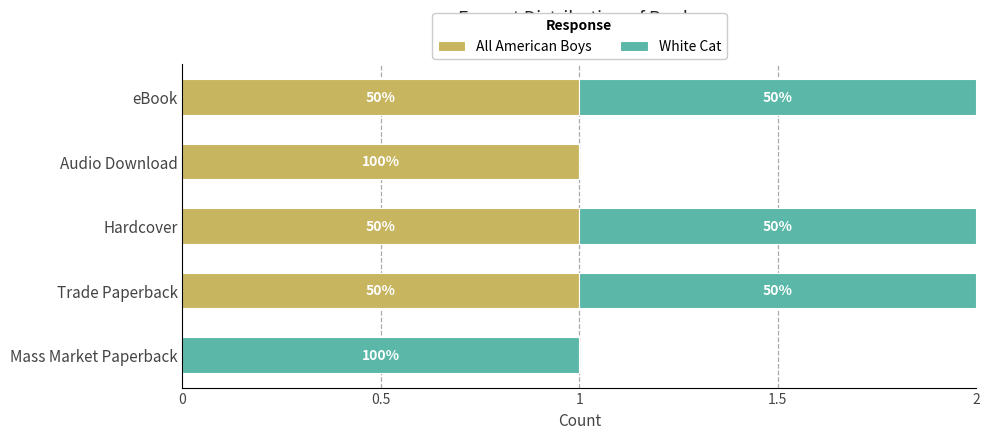

What position from the left is Audio Download?

2